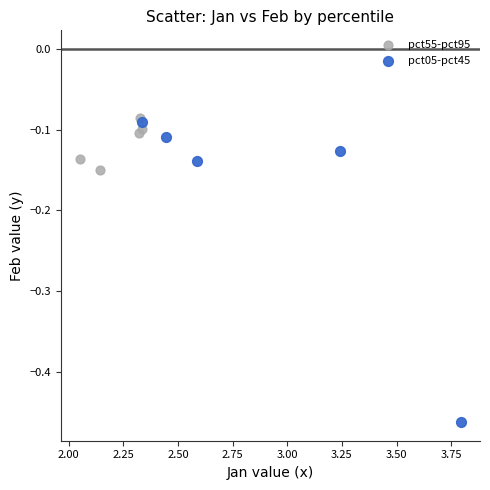

Which series has the widest spread of Y values?

pct05-pct45